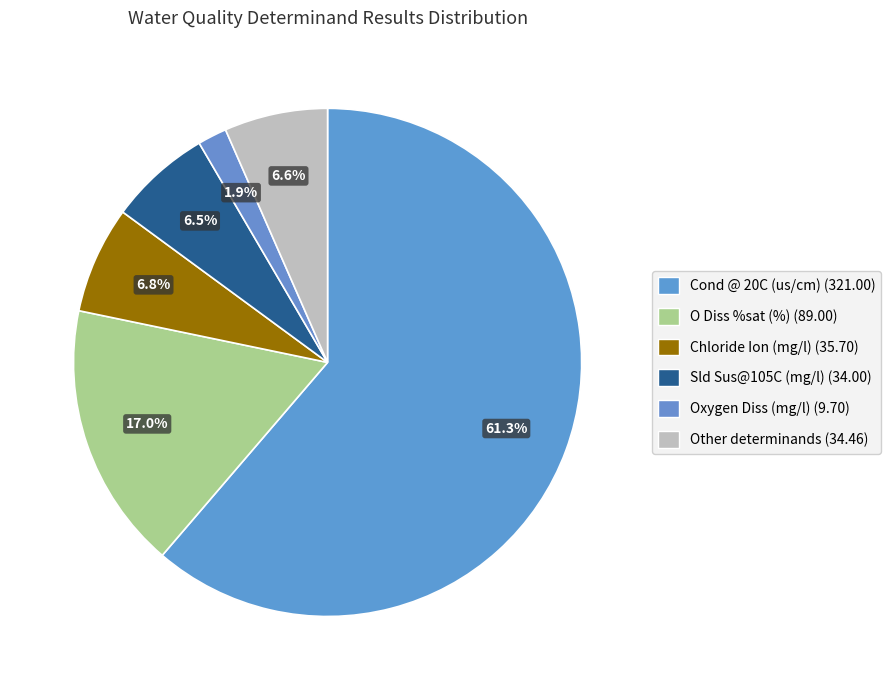

How many segments does this pie chart have?

6